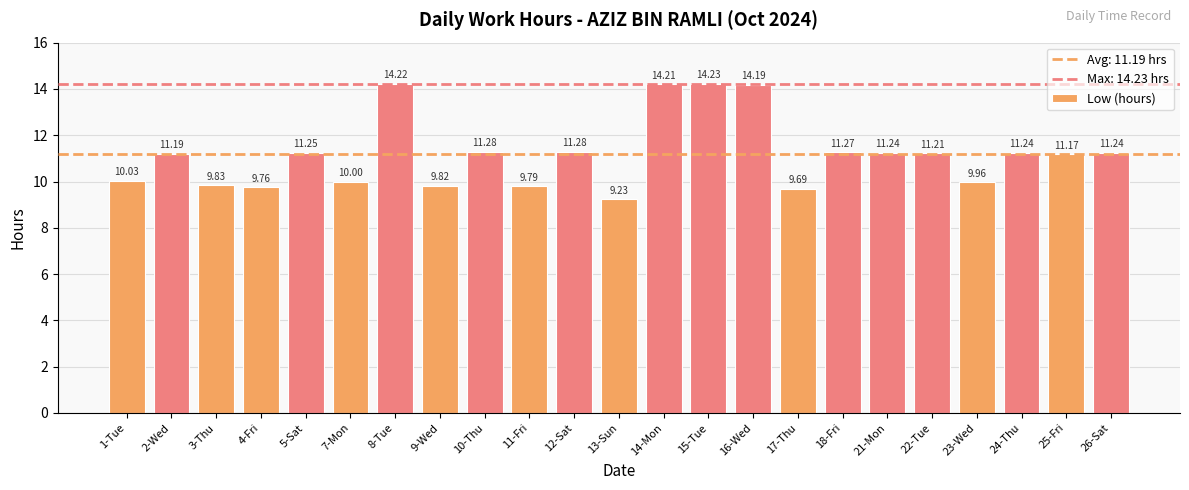

Approximately how many times larger is the value at 2-Wed compared to 7-Mon?

1.1